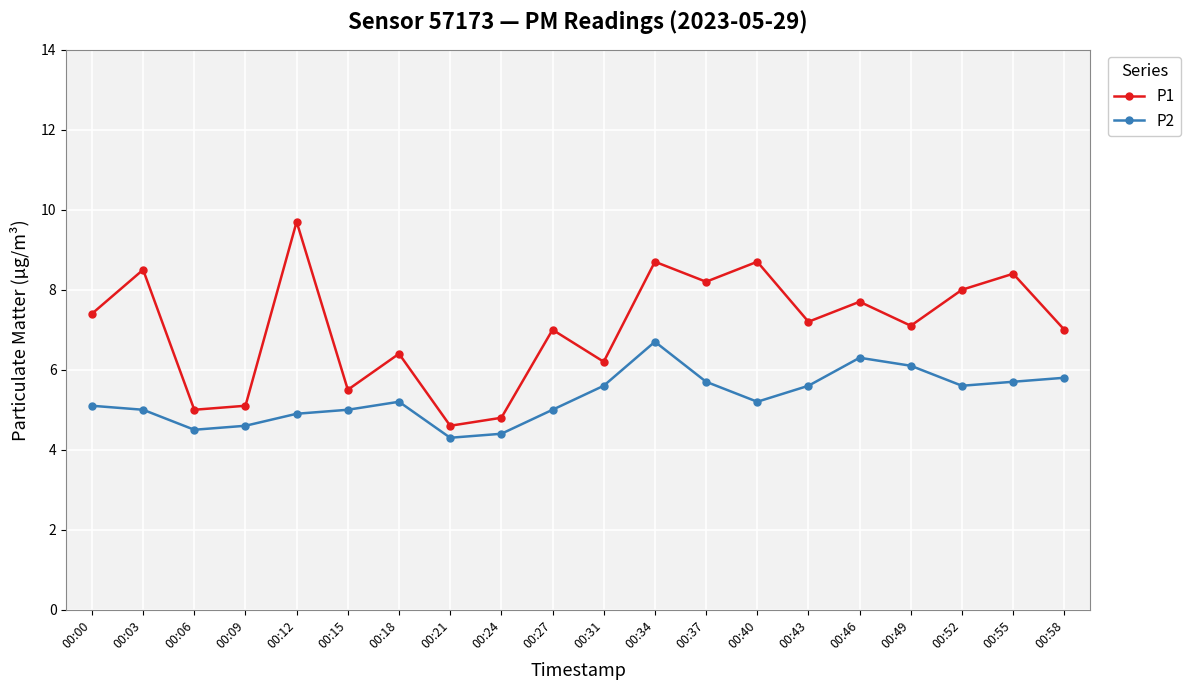

Is the value of P2 at 00:12 greater than the value of P1 at 00:00?

No